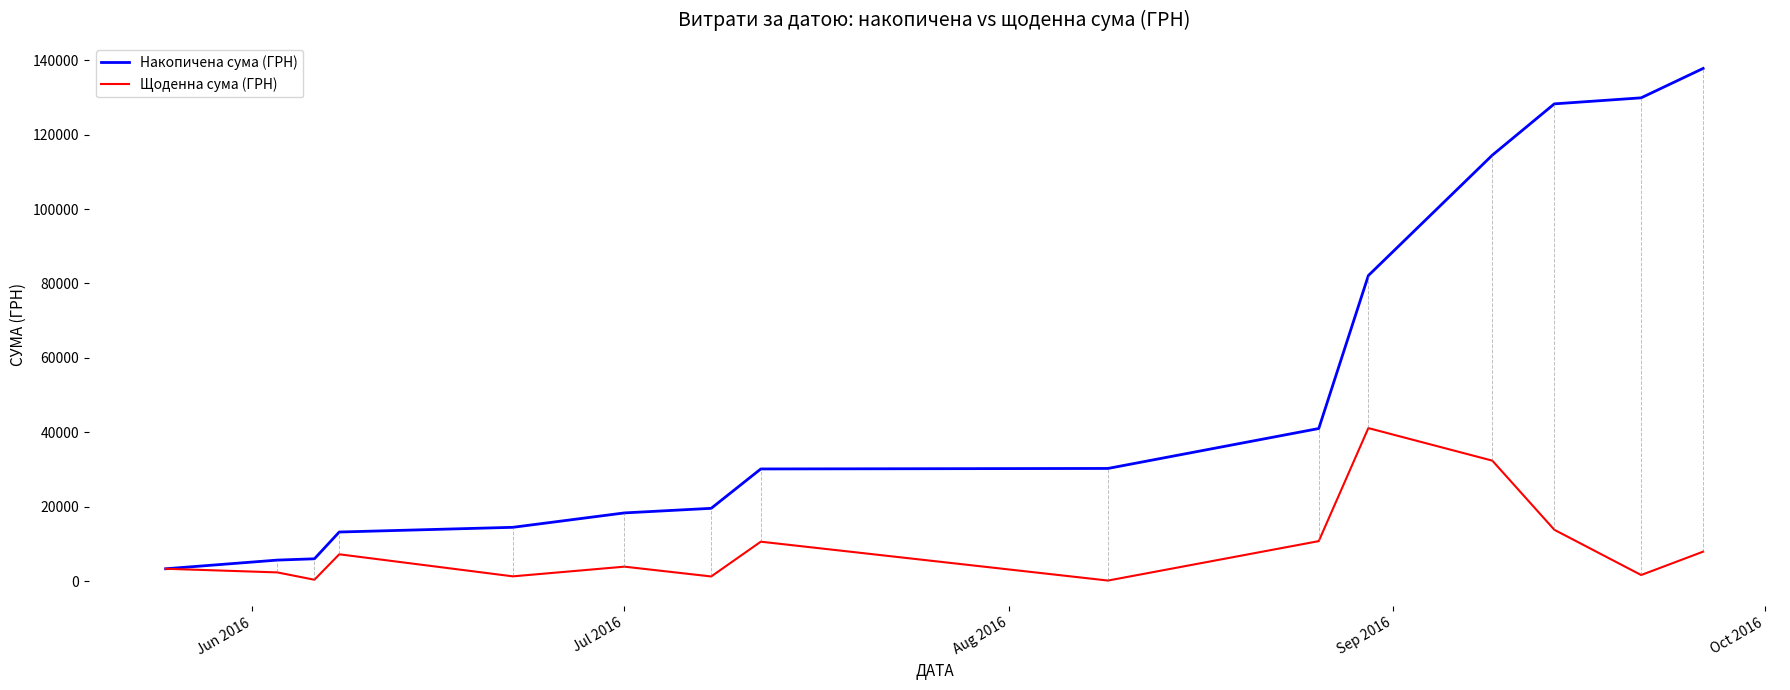

Which series has the widest spread of values?

Накопичена сума (ГРН)